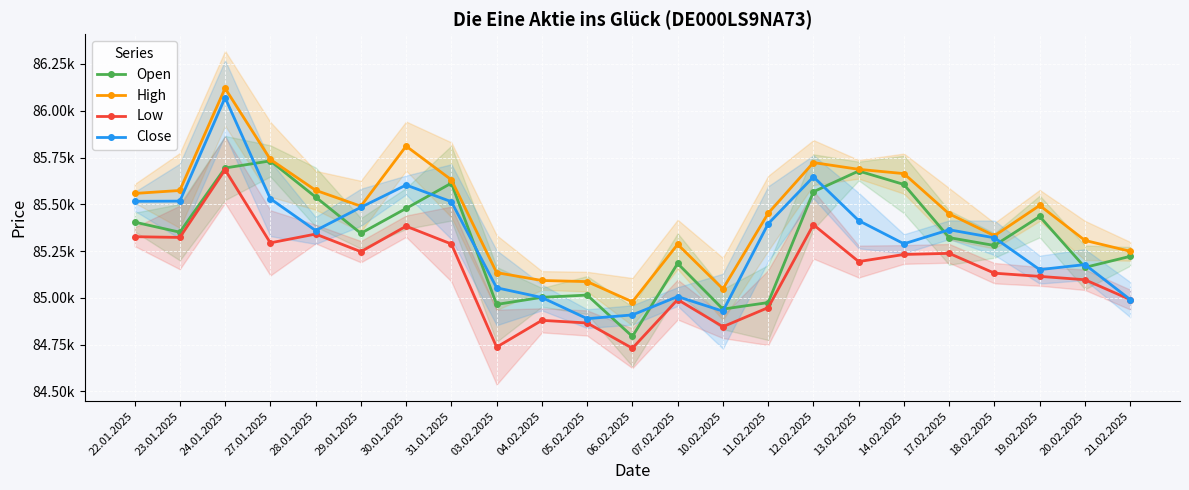

What is the sum of the Open values at 22.01.2025 and 10.02.2025?

170345